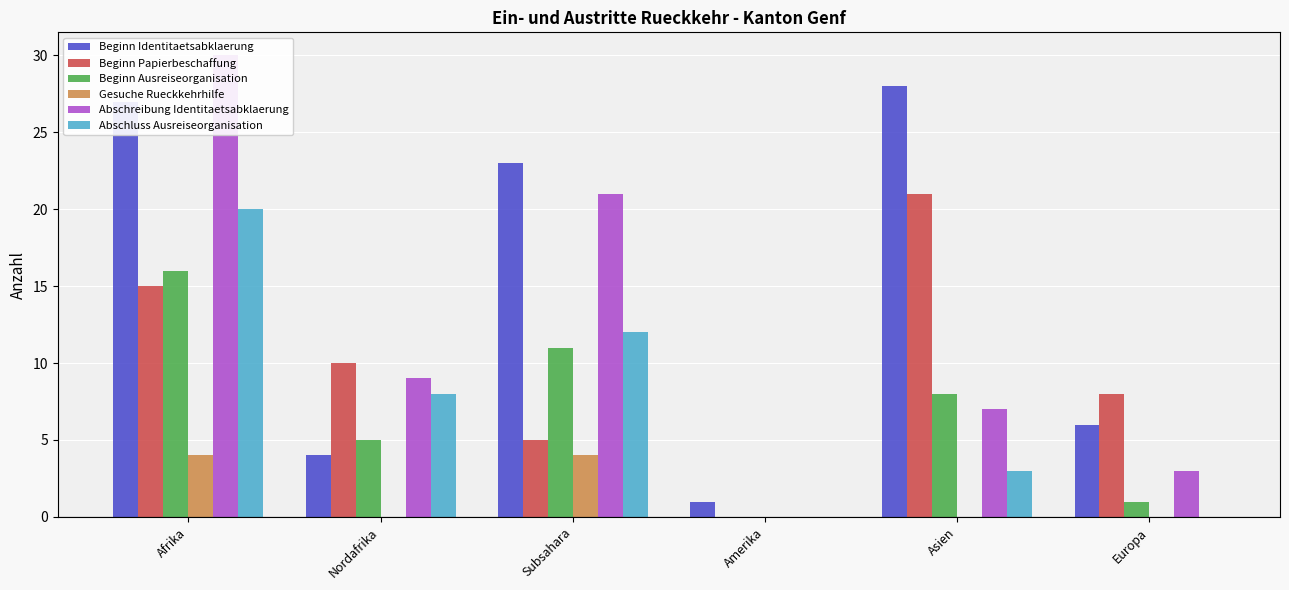

Count the Abschreibung Identitaetsabklaerung values in the range 3 to 21.

4